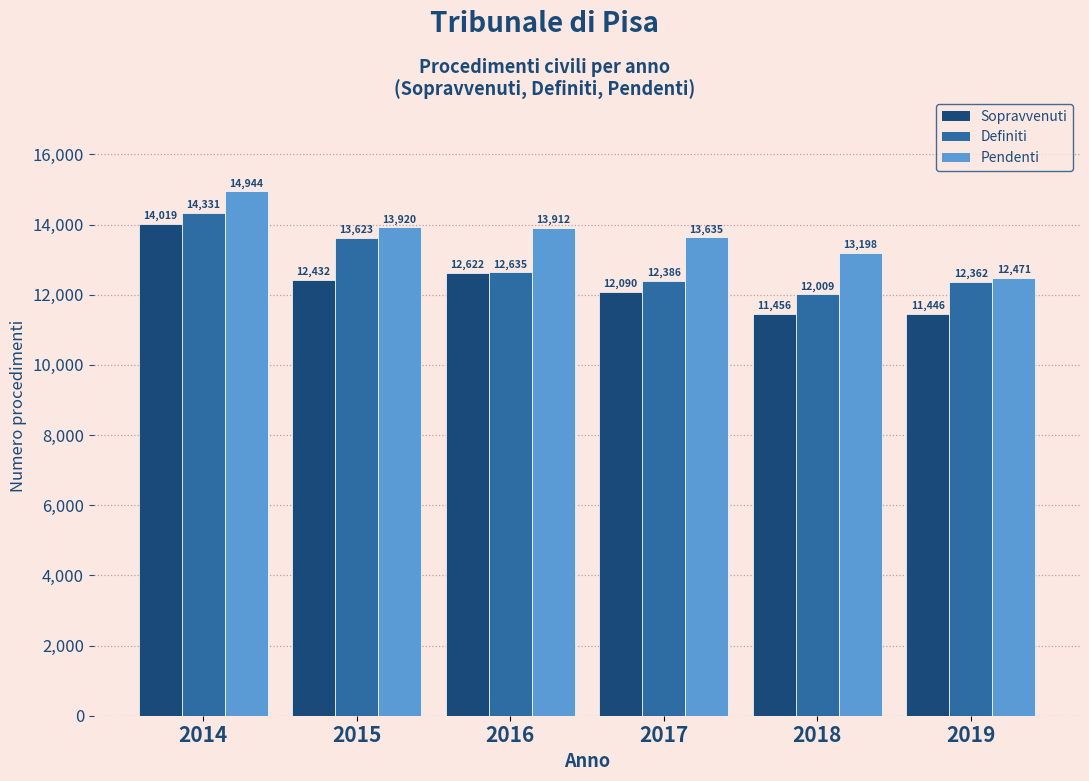

At which category is the sum across all series the highest?

2014